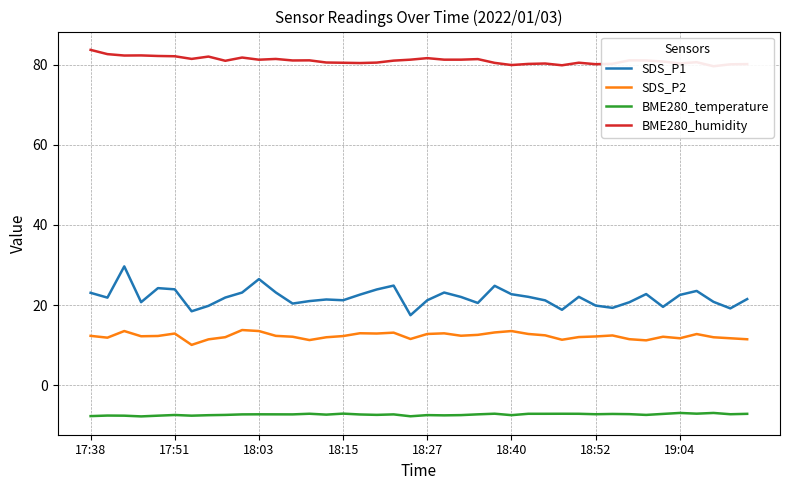

True or false: SDS_P2 and BME280_temperature intersect in this chart.

False